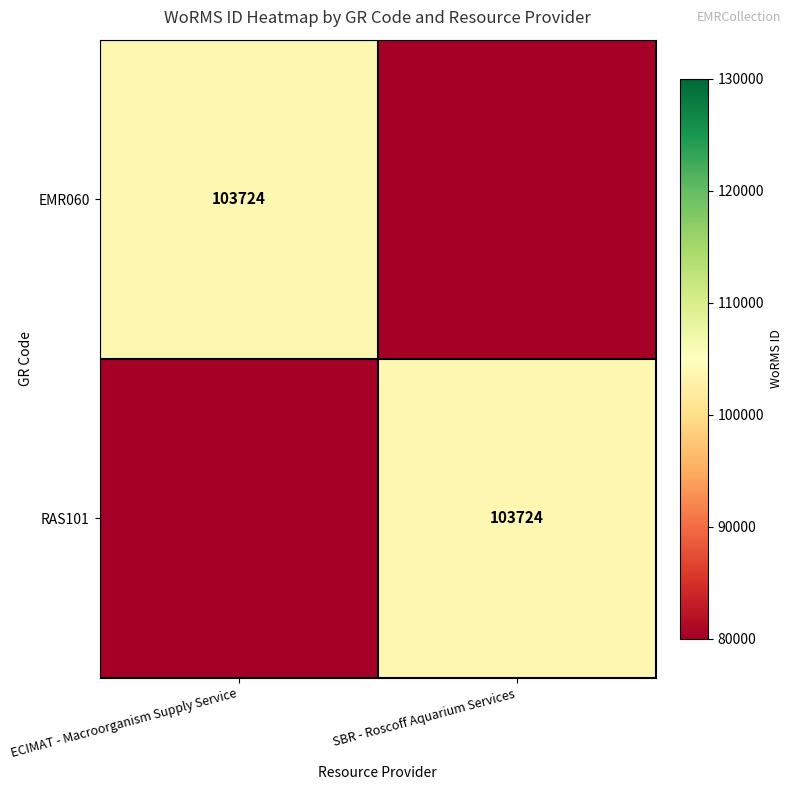

Is it true that RAS101 equals 103724 at SBR - Roscoff Aquarium Services?

True